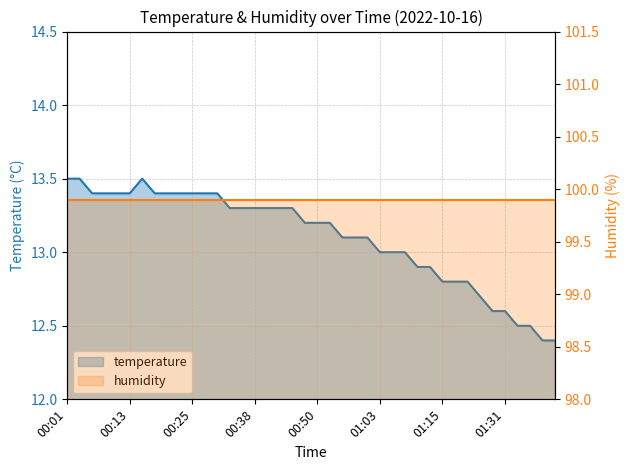

The chart shows a value of 23.8 at 00:28. True or false?

False